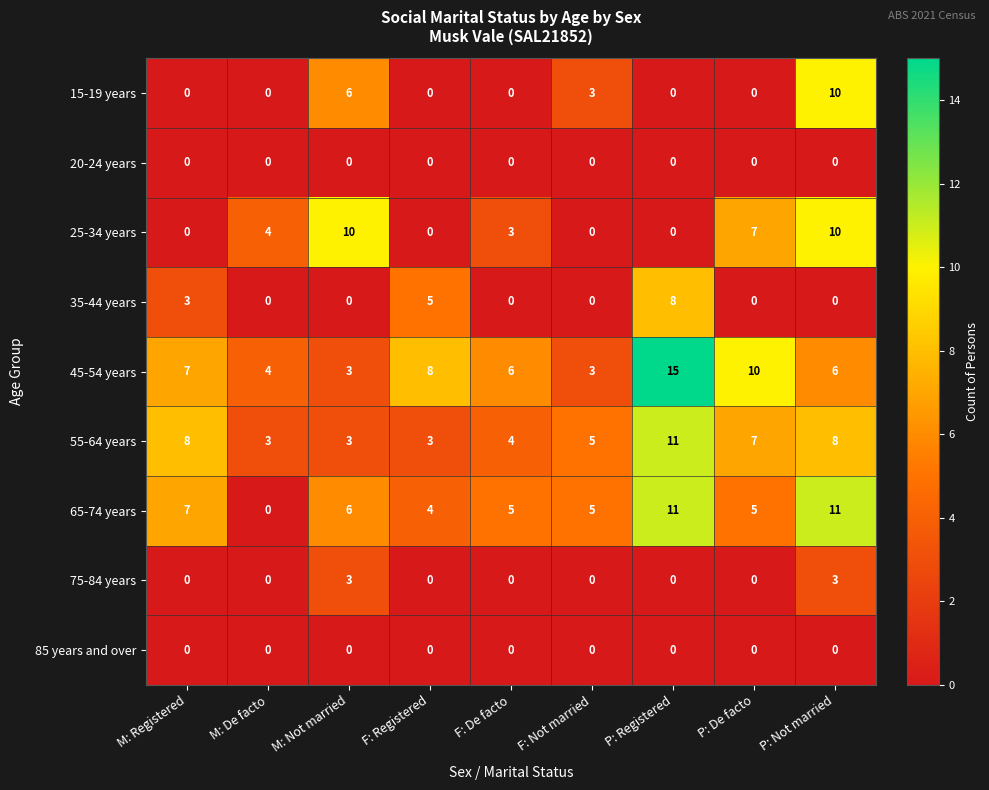

Which category has the highest value across all series?

P: Registered